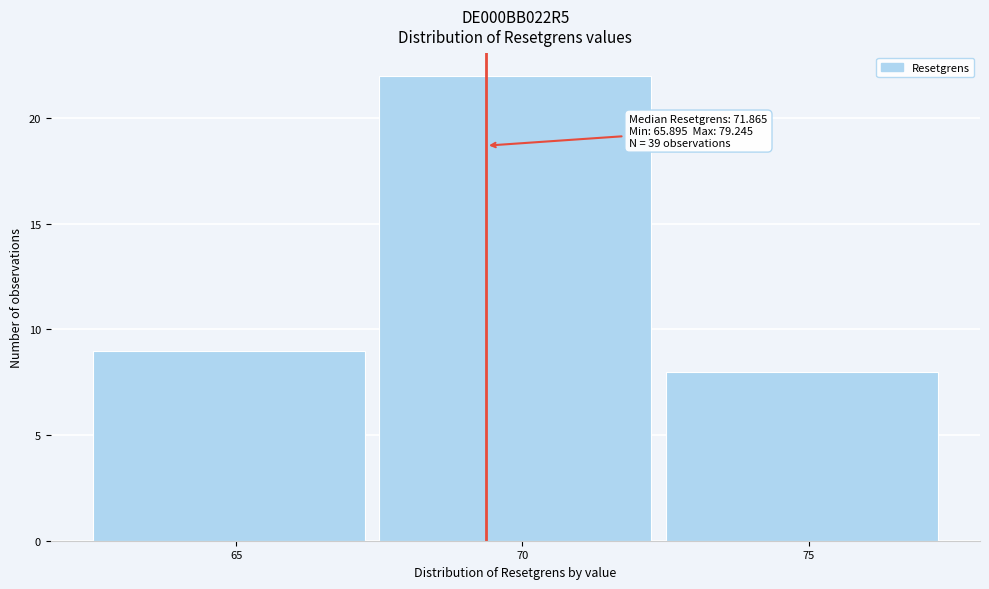

Reading left to right, extract all data points from this chart.

9	22	8